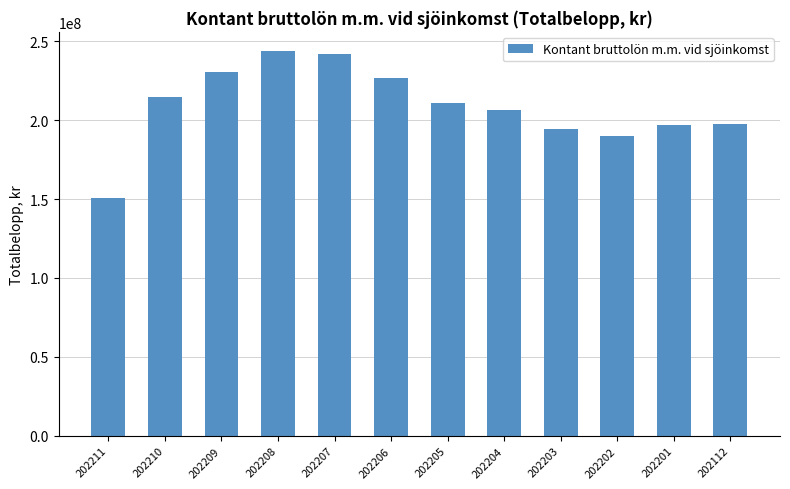

Which has a higher value, 202208 or 202201?

202208